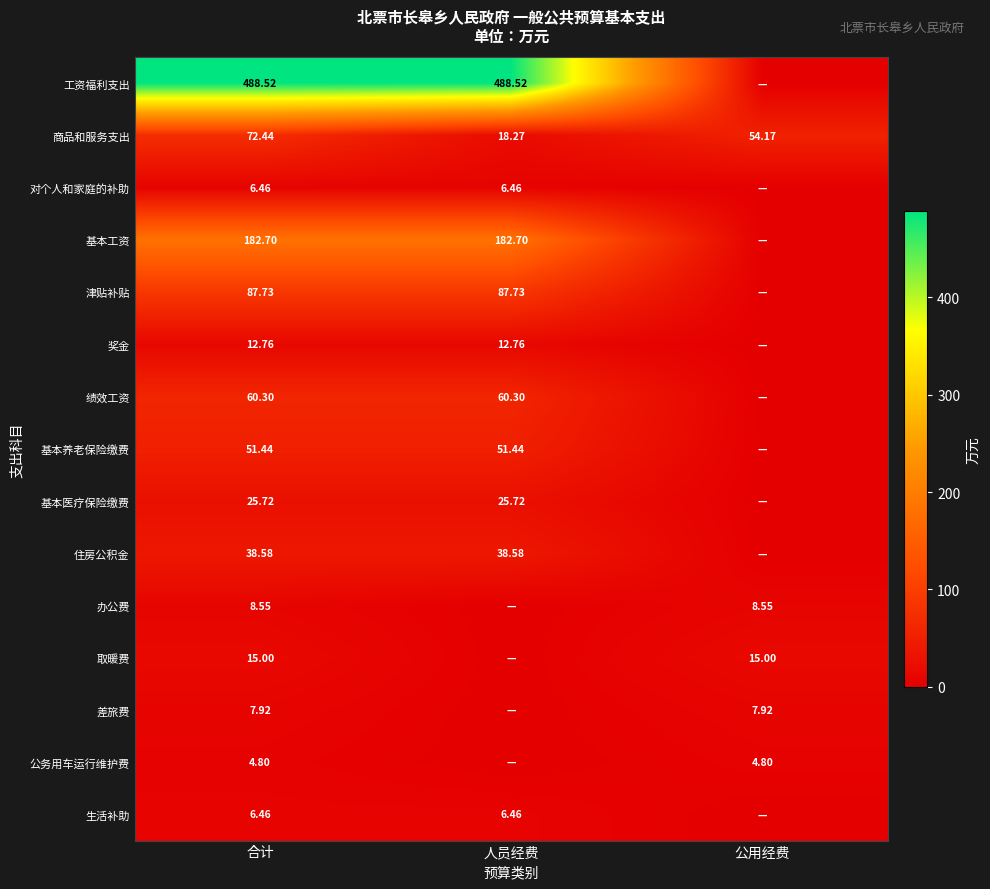

How many data points does each series have?

3